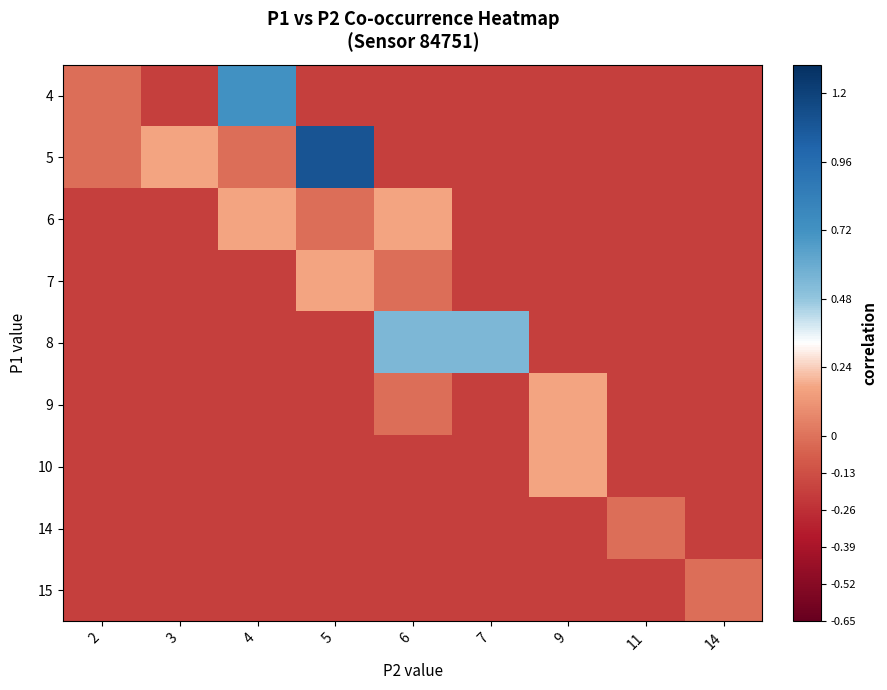

Which label corresponds to the smallest value in the chart?

3